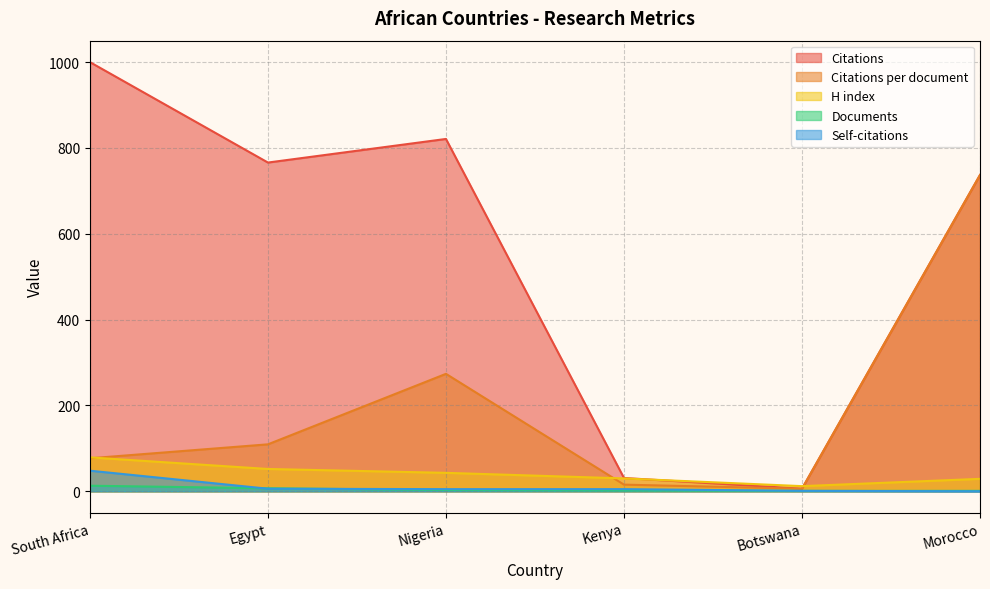

What is the sum of all H index values?

245.0